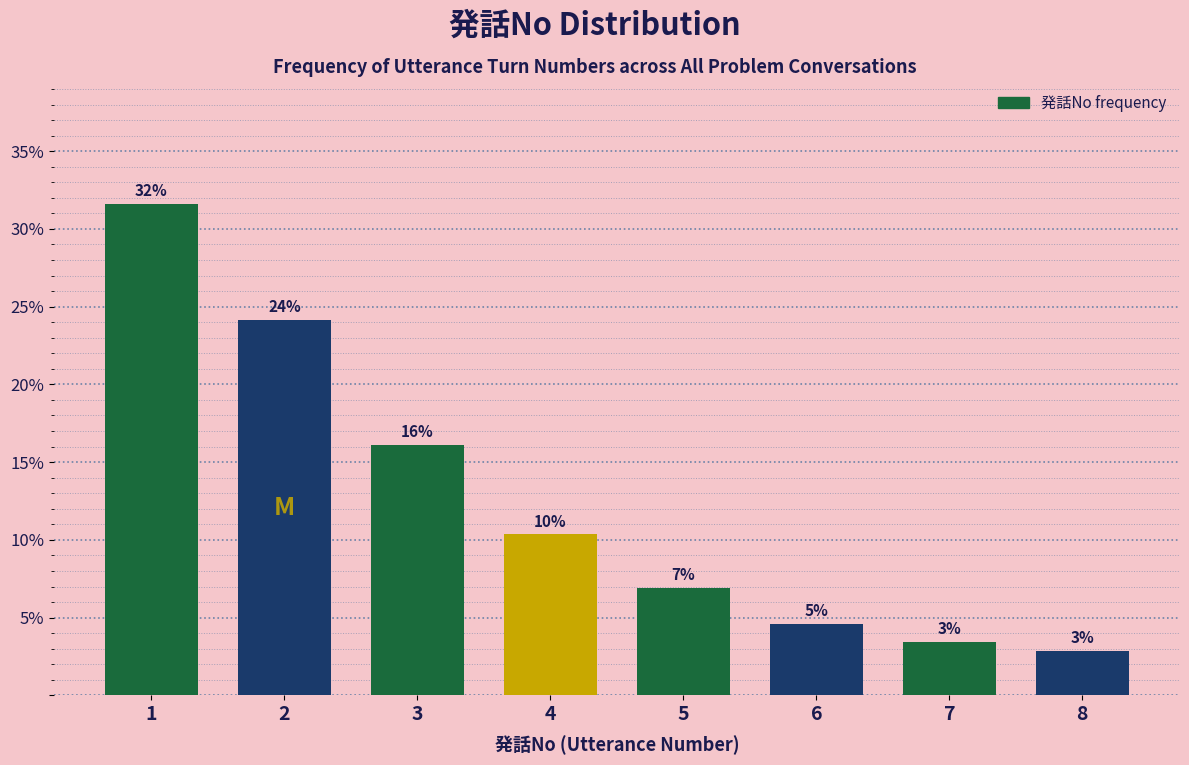

Does the chart contain any negative values?

No